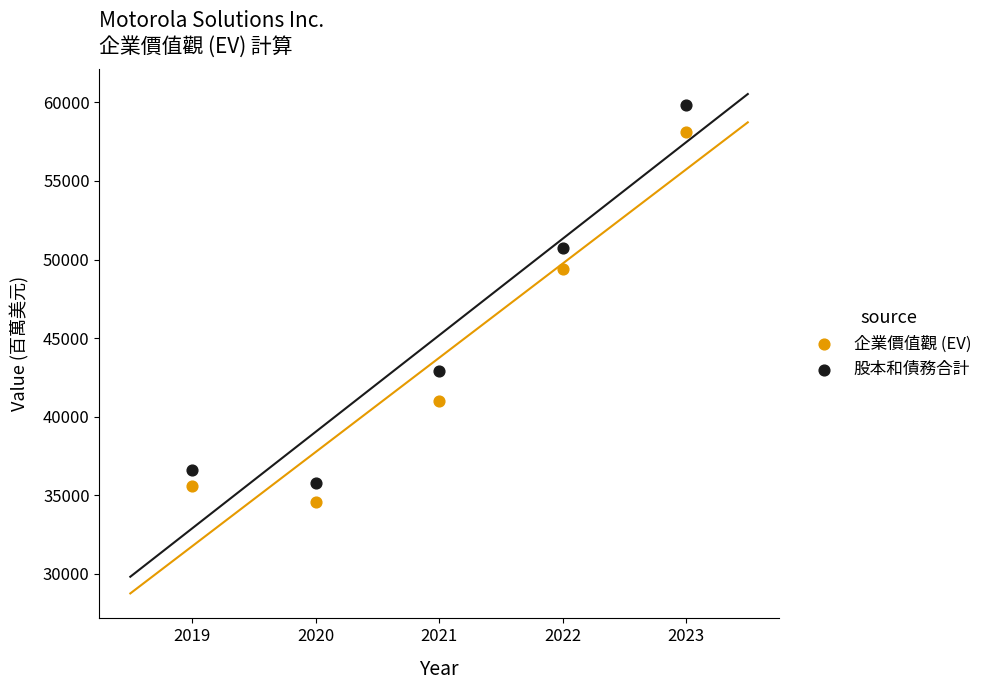

Which series reaches the maximum Y coordinate?

股本和債務合計